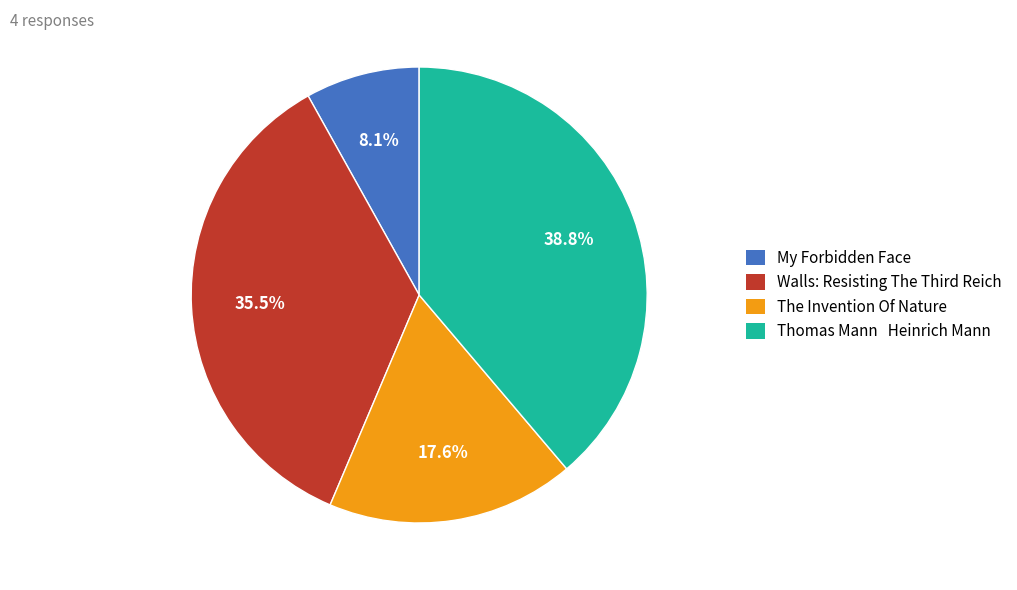

Approximately how many times larger is the value at Thomas Mann Heinrich Mann compared to The Invention Of Nature?

2.2